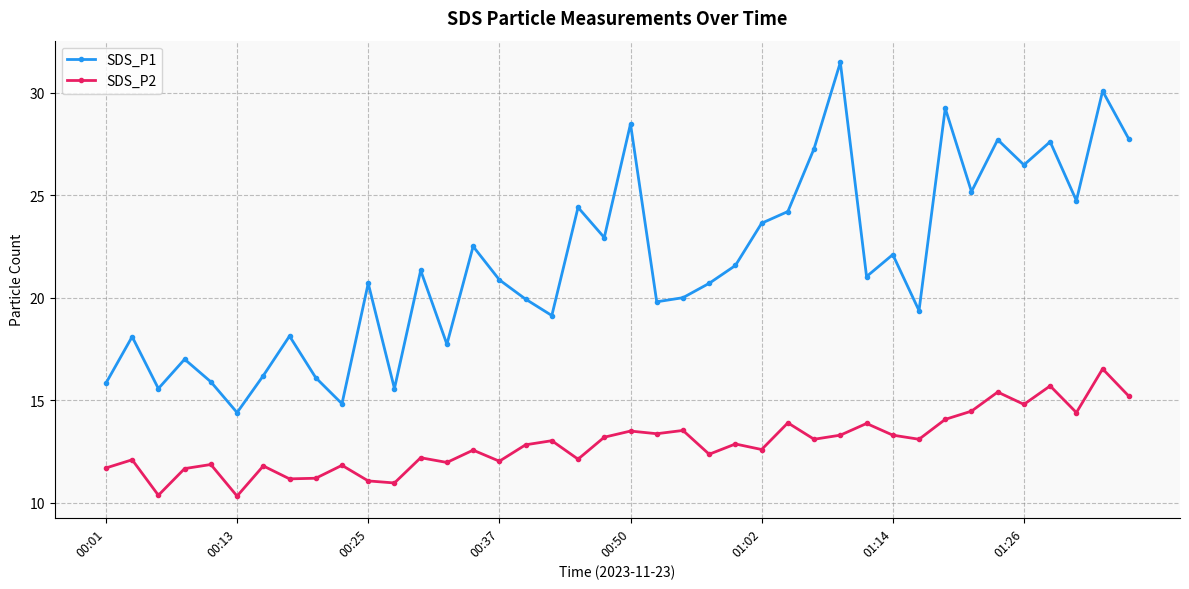

What is the smallest value displayed?

10.3